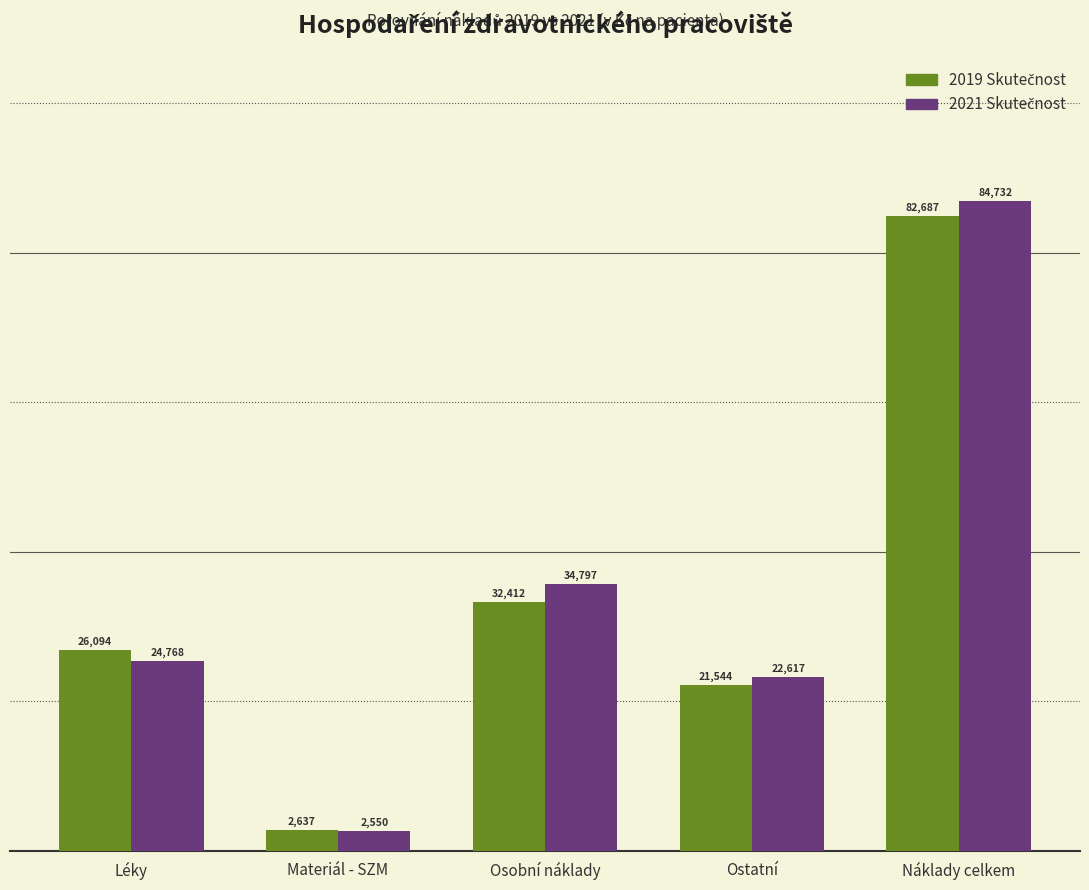

At how many categories does at least one series exceed 19862?

4